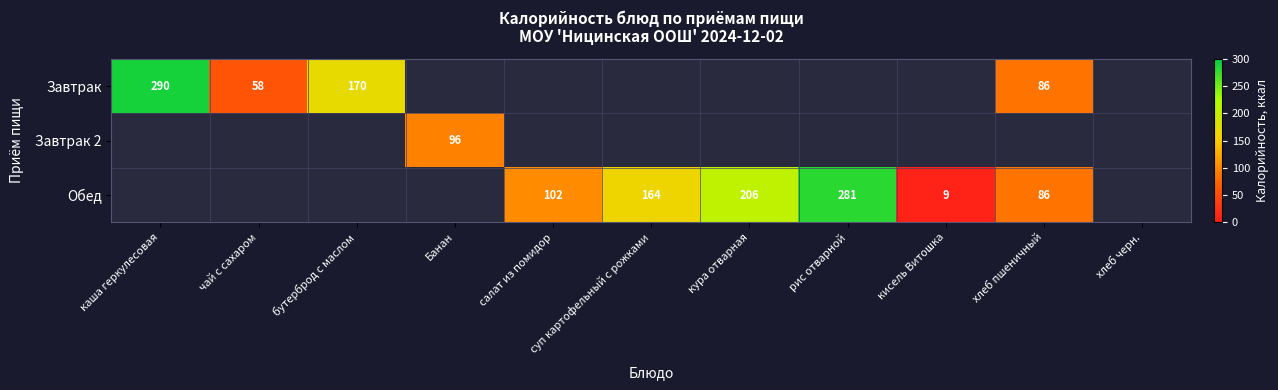

The value of Завтрак 2 at Банан is 24. True or false?

False